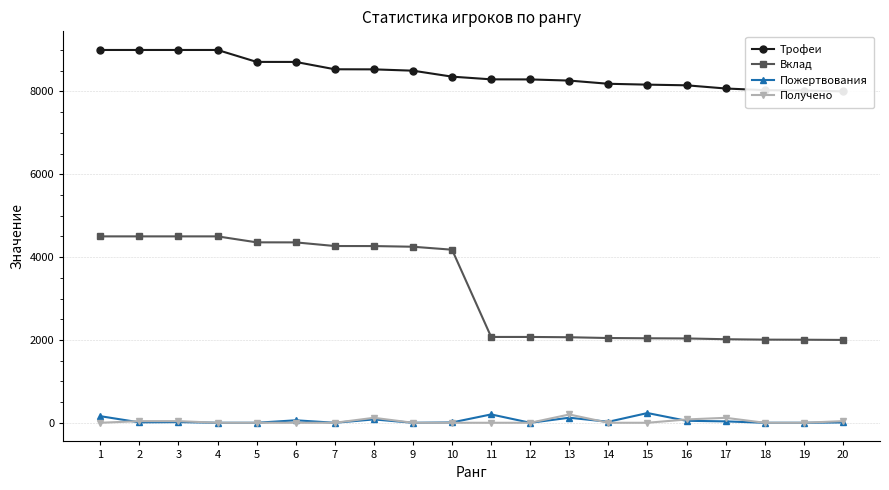

What is the difference between the Получено values at 6 and 3?

40